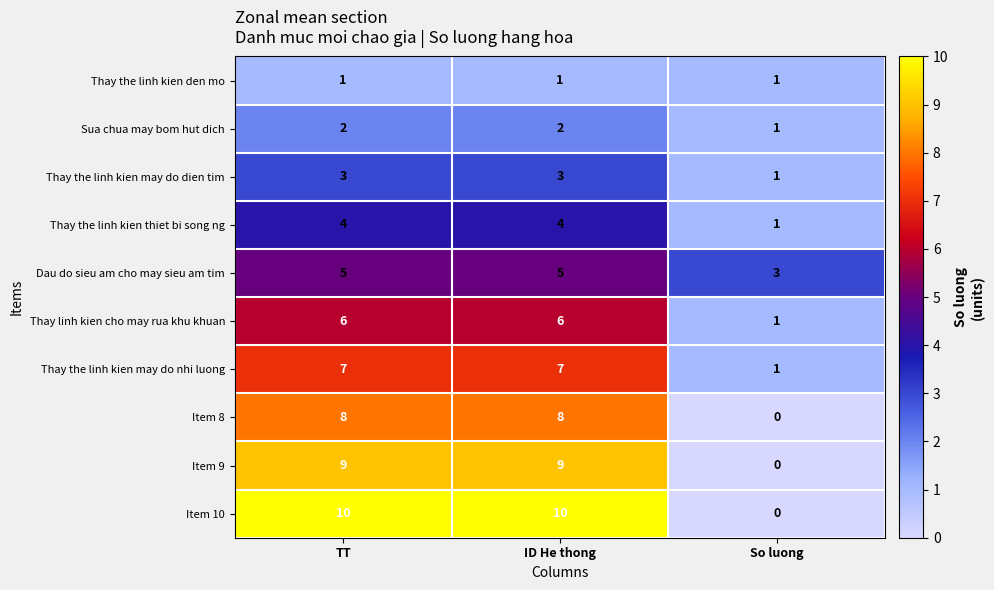

List the series in order of their peak value, highest first.

Item 10, Item 9, Item 8, Thay the linh kien may do nhi luong, Thay linh kien cho may rua khu khuan, Dau do sieu am cho may sieu am tim, Thay the linh kien thiet bi song ng, Thay the linh kien may do dien tim, Sua chua may bom hut dich, Thay the linh kien den mo